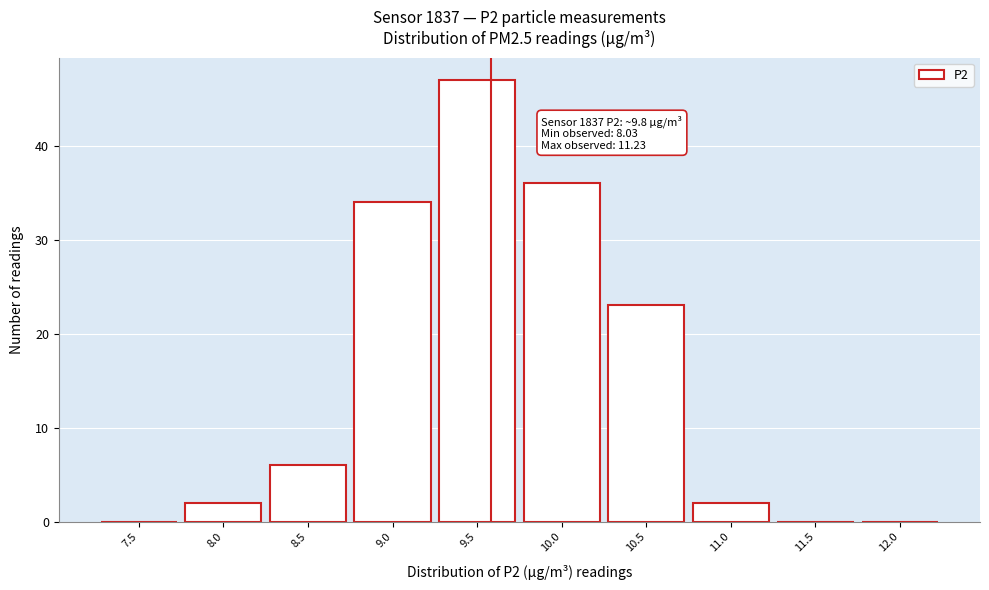

Reading left to right, what are all the values shown in this chart?

7.5=0	8.0=2	8.5=6	9.0=34	9.5=47	10.0=36	10.5=23	11.0=2	11.5=0	12.0=0